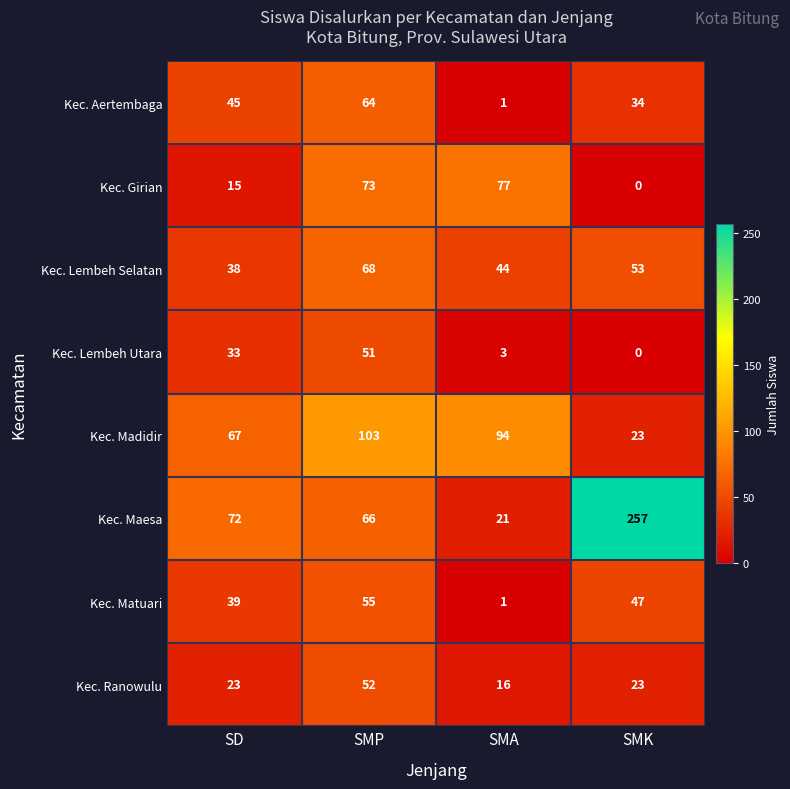

At SMP, list the series in order from largest to smallest.

Kec. Madidir, Kec. Girian, Kec. Lembeh Selatan, Kec. Maesa, Kec. Aertembaga, Kec. Matuari, Kec. Ranowulu, Kec. Lembeh Utara